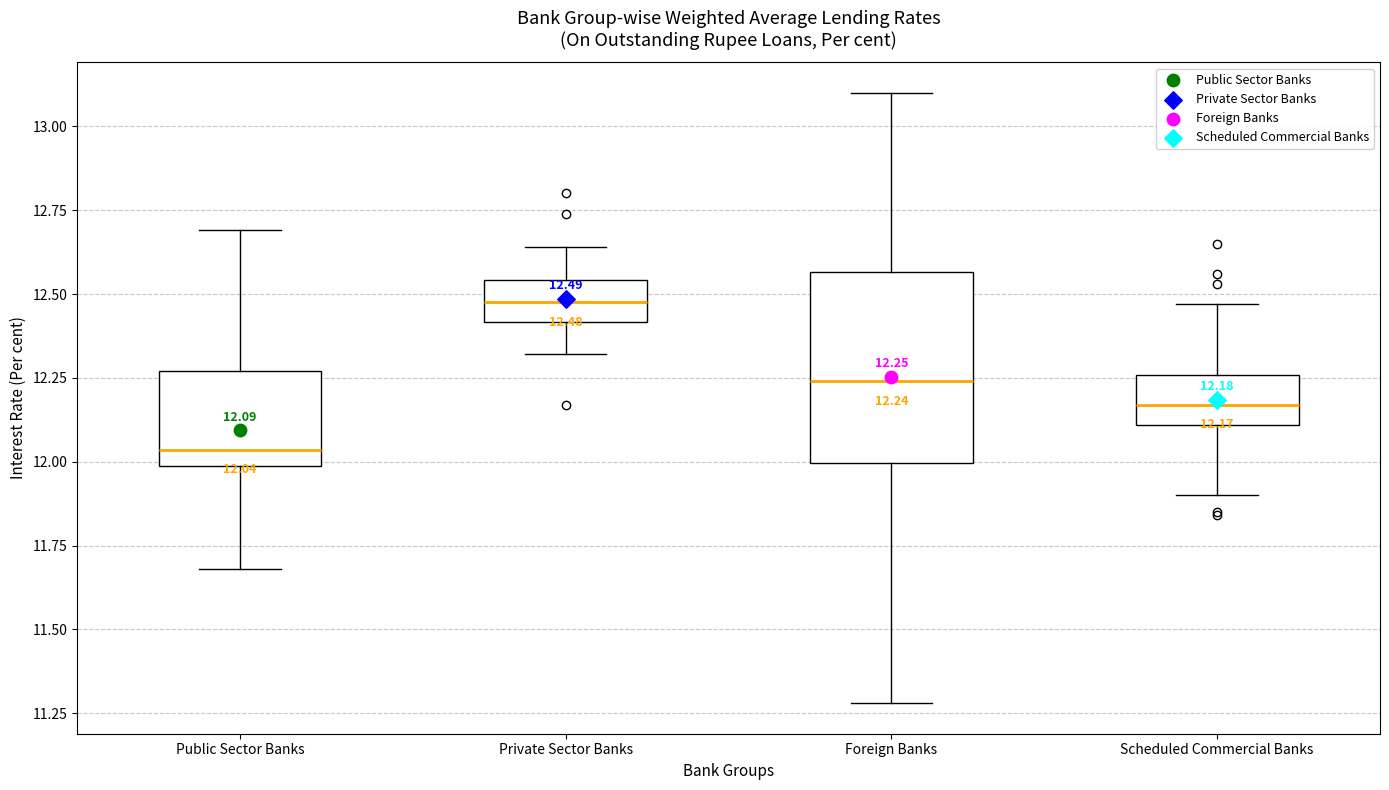

Comparing the boxes themselves (not the whiskers), which one is the tallest?

Foreign Banks